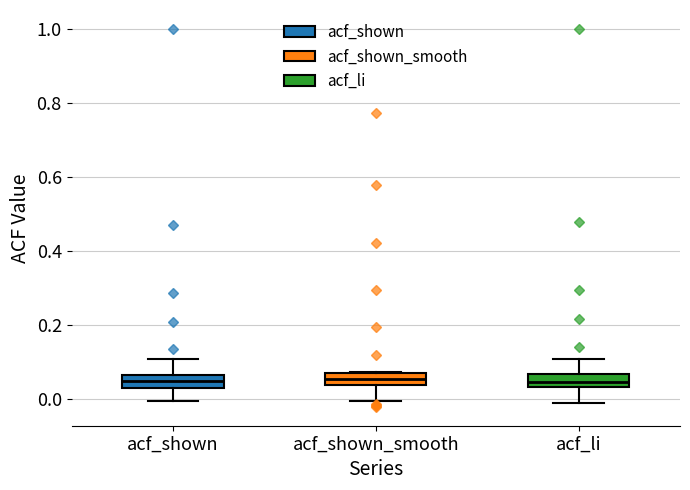

Reading left to right, transcribe this box plot: for each box, give where its median line is, the range the box spans, and where its two whiskers end, as read against the y-axis. The values are not printed on the chart, so give them approximately, as read against the axis.

acf_shown: median 0.06 (inside the box), box 0.02 to 0.06, whiskers 0.00 to 0.12
acf_shown_smooth: median 0.06, box 0.04 to 0.08, whiskers 0.00 to 0.08
acf_li: median 0.04 (inside the box), box 0.04 to 0.06, whiskers 0.00 to 0.12